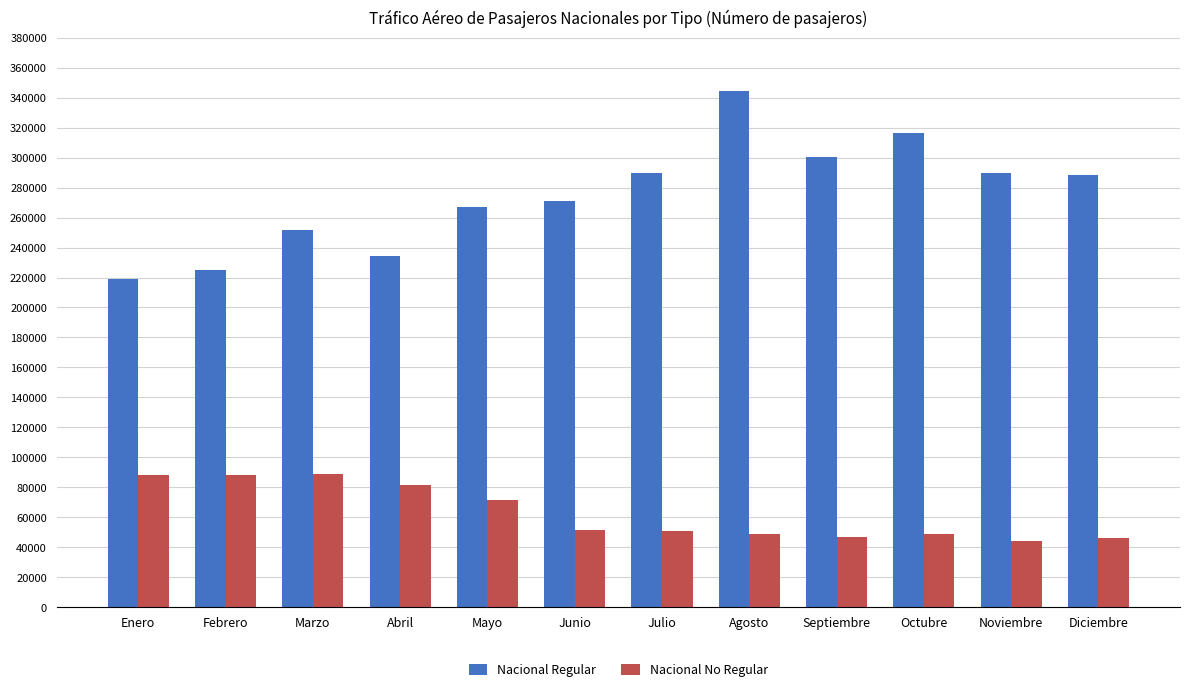

How many data points does each series have?

12